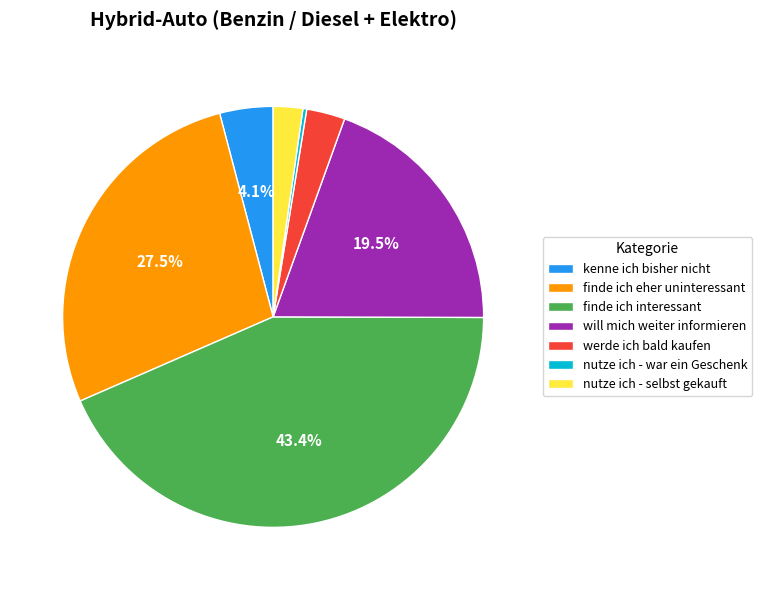

How many segments does this pie chart have?

7